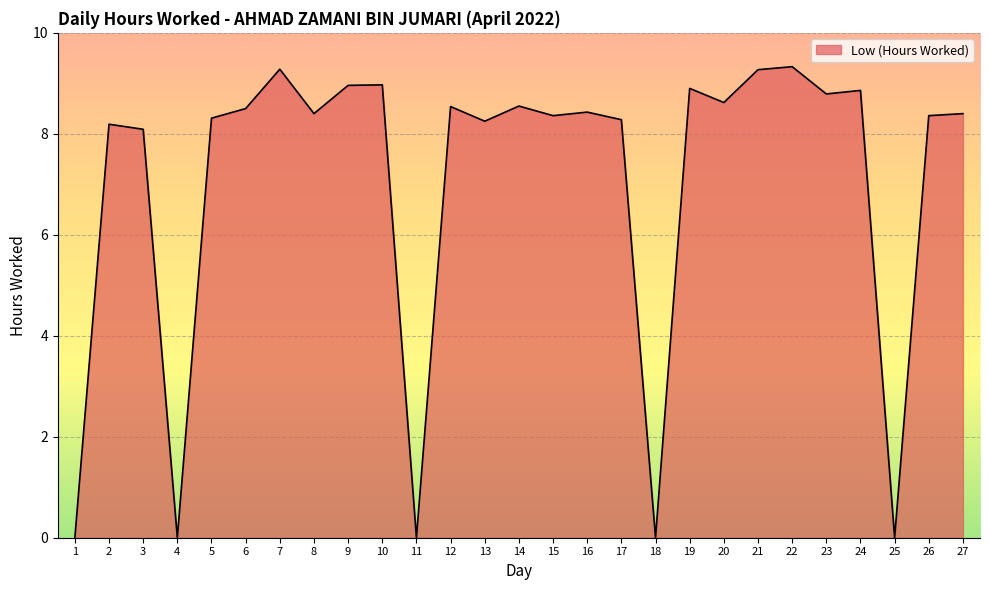

Is it true that the value at 20 is 12.6?

False